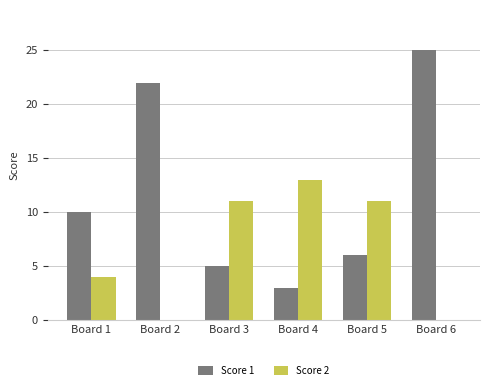

The value of Score 2 at Board 4 is 7. True or false?

False